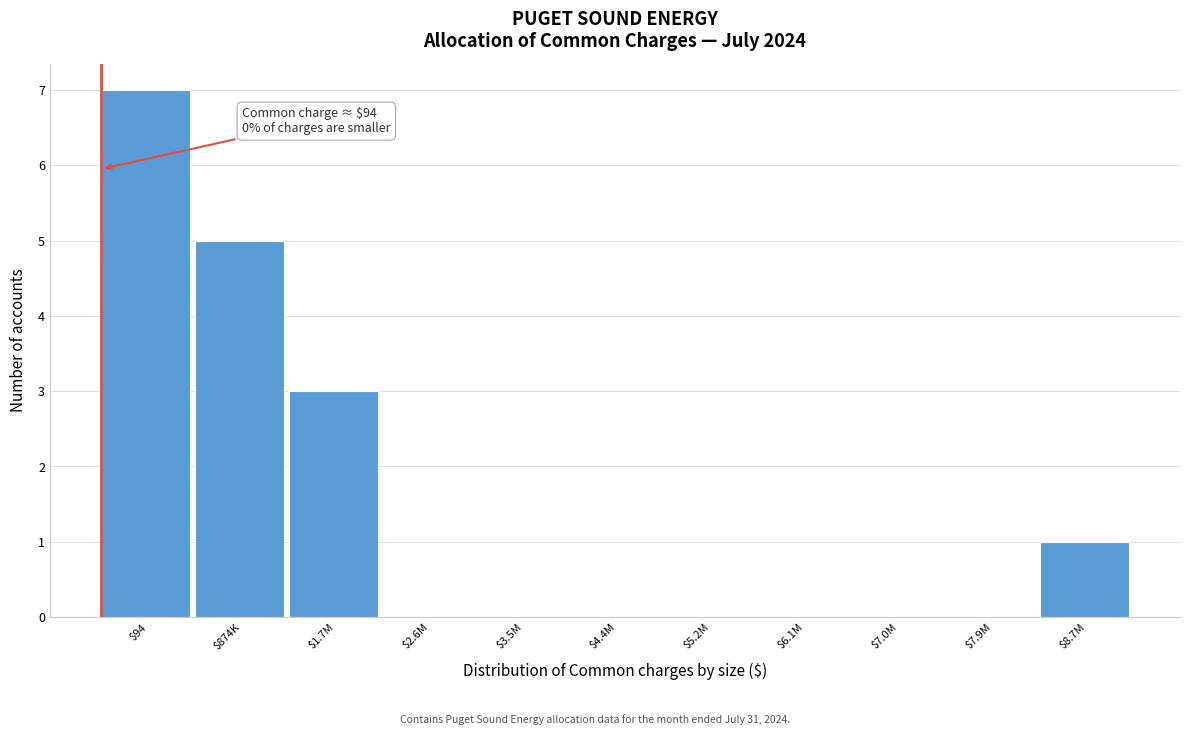

The chart shows a value of 0 at $2.6M. True or false?

True